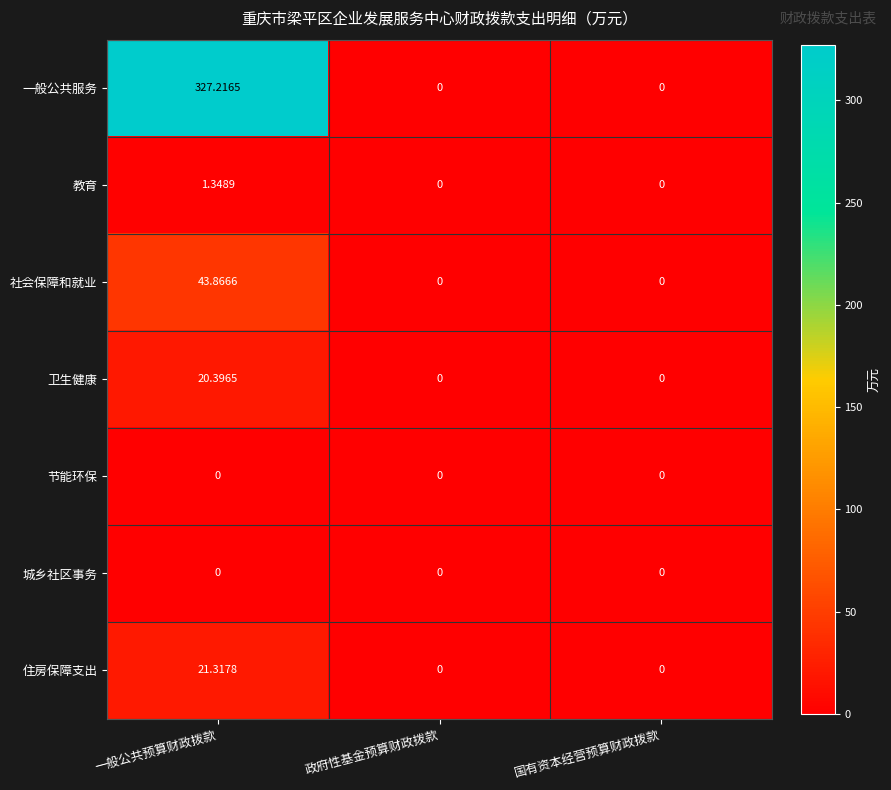

Is the value of 城乡社区事务 at 一般公共预算财政拨款 greater than the value of 教育 at 一般公共预算财政拨款?

No